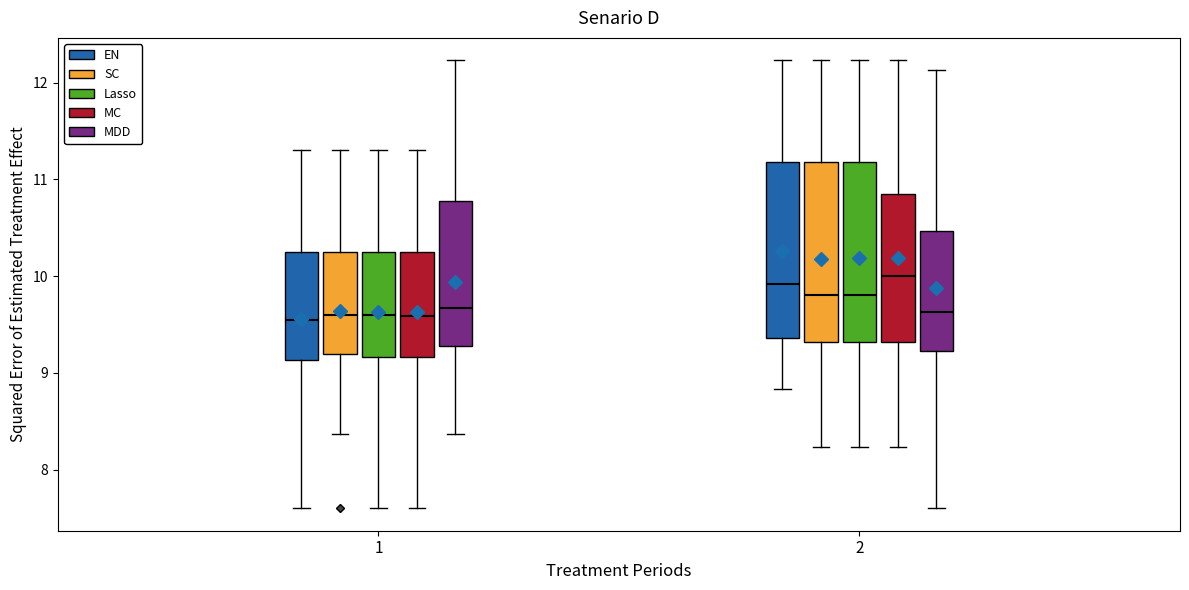

Reading left to right, transcribe this box plot: for each box, give where its median line is, the range the box spans, and where its two whiskers end, as read against the y-axis. The values are not printed on the chart, so give them approximately, as read against the axis.

1 (EN): median 9.6, box 9.1 to 10.2, whiskers 7.6 to 11.3
1 (SC): median 9.6, box 9.2 to 10.2, whiskers 8.4 to 11.3
1 (Lasso): median 9.6, box 9.2 to 10.2, whiskers 7.6 to 11.3
1 (MC): median 9.6, box 9.2 to 10.2, whiskers 7.6 to 11.3
1 (MDD): median 9.7, box 9.3 to 10.8, whiskers 8.4 to 12.2
2 (EN): median 9.9, box 9.4 to 11.2, whiskers 8.8 to 12.2
2 (SC): median 9.8, box 9.3 to 11.2, whiskers 8.2 to 12.2
2 (Lasso): median 9.8, box 9.3 to 11.2, whiskers 8.2 to 12.2
2 (MC): median 10.0, box 9.3 to 10.8, whiskers 8.2 to 12.2
2 (MDD): median 9.6, box 9.2 to 10.5, whiskers 7.6 to 12.1